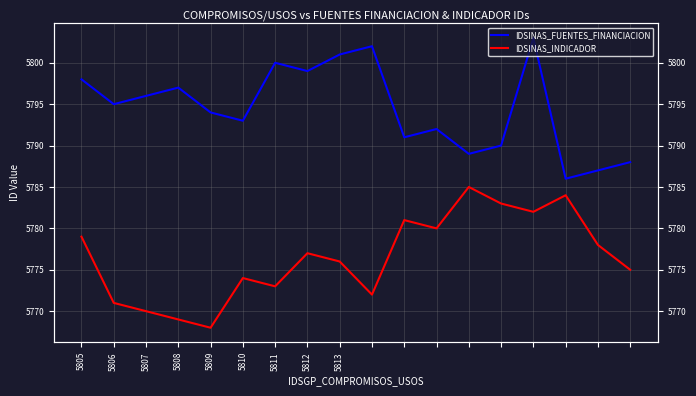

Rank the series at 12 from lowest to highest value.

IDSINAS_INDICADOR, IDSINAS_FUENTES_FINANCIACION